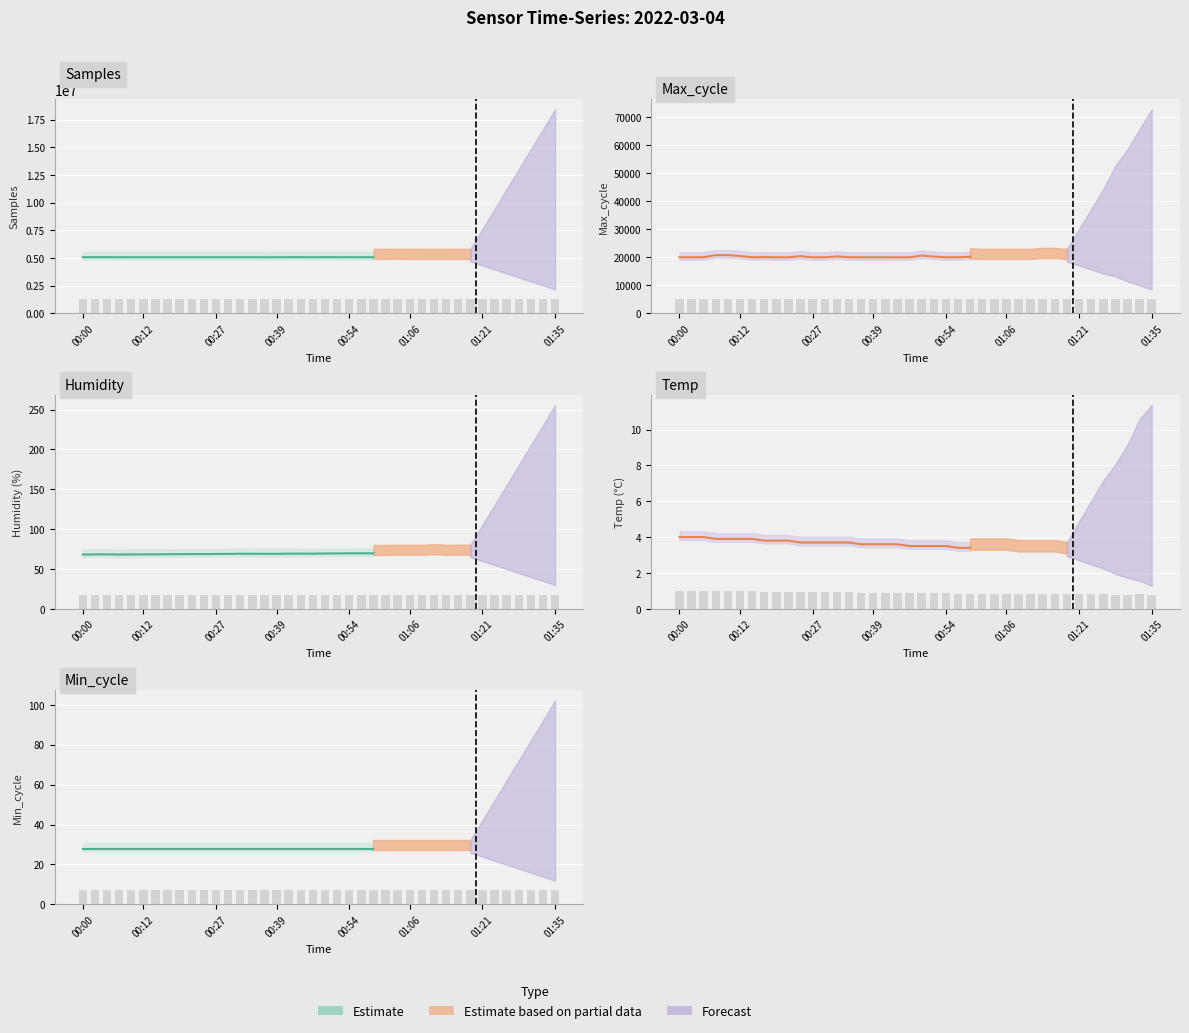

What is the difference between the highest and lowest values at 01:13?

1264000.2